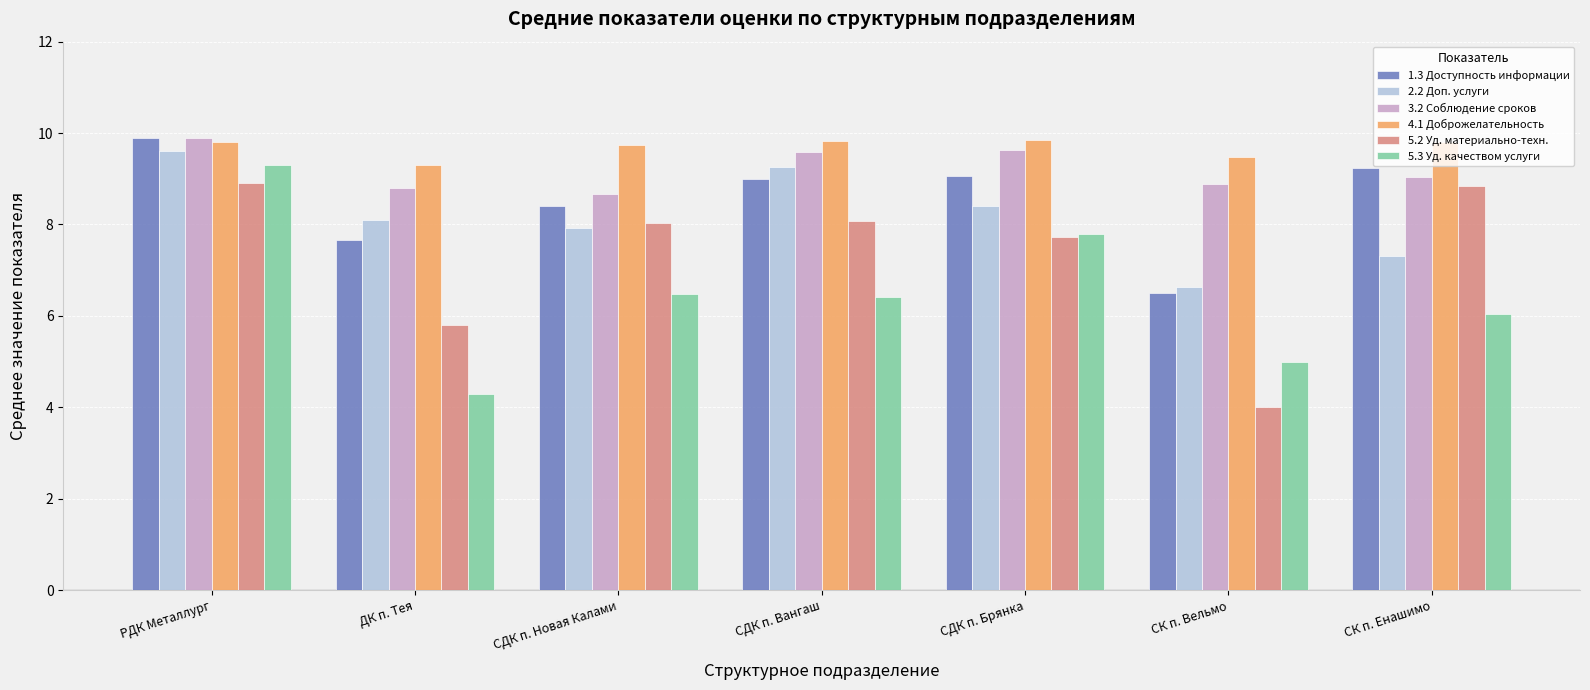

Are the bars horizontal?

No